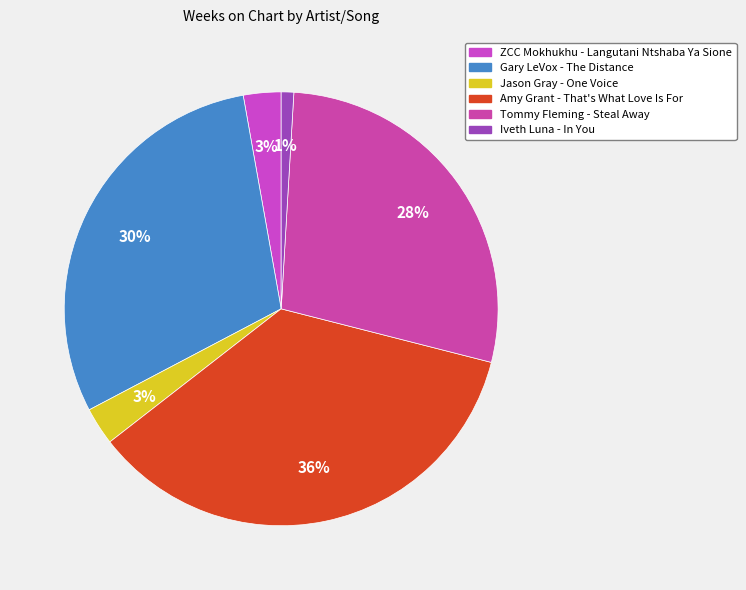

How many segments does this pie chart have?

6